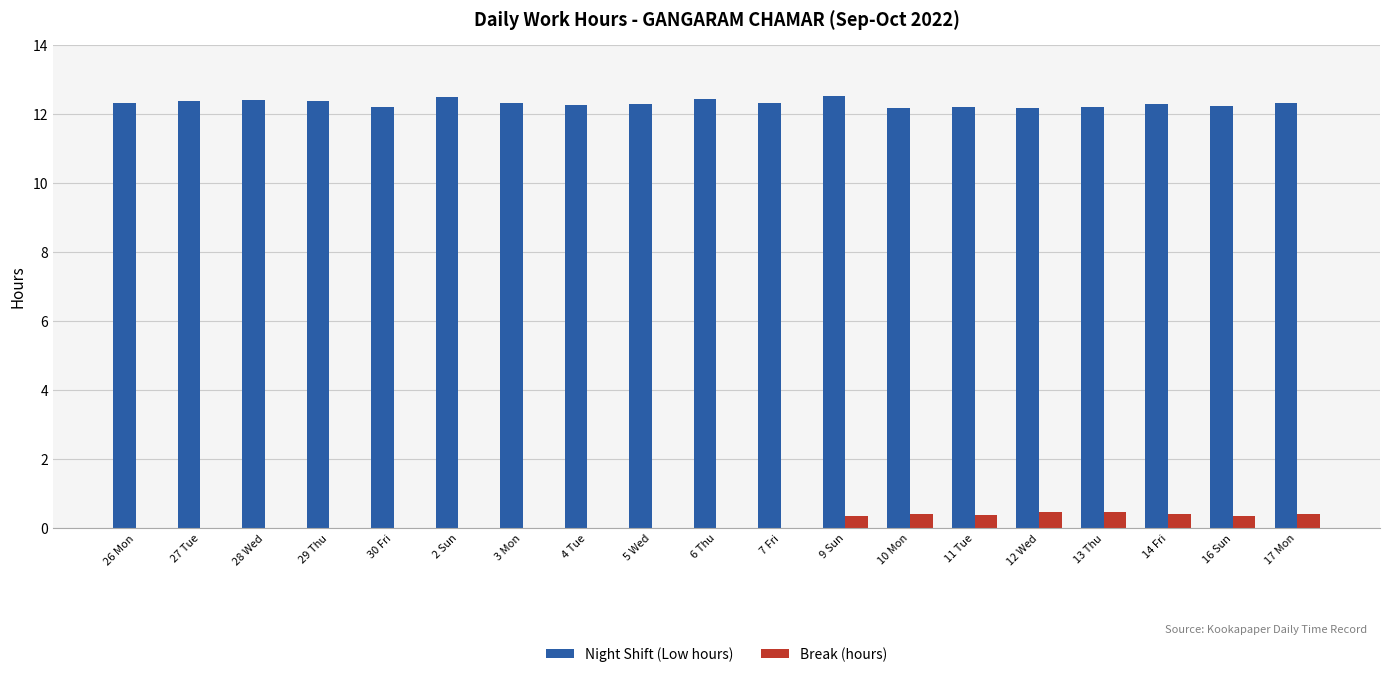

What is the greatest value displayed?

12.5